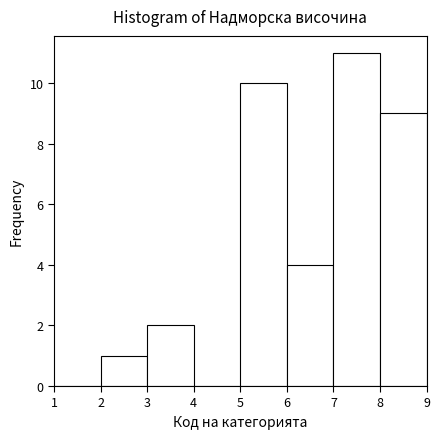

How tall is the bar that spans 7 to 8 on the x-axis? The values are not printed on the chart, so give them approximately, as read against the axis.

11